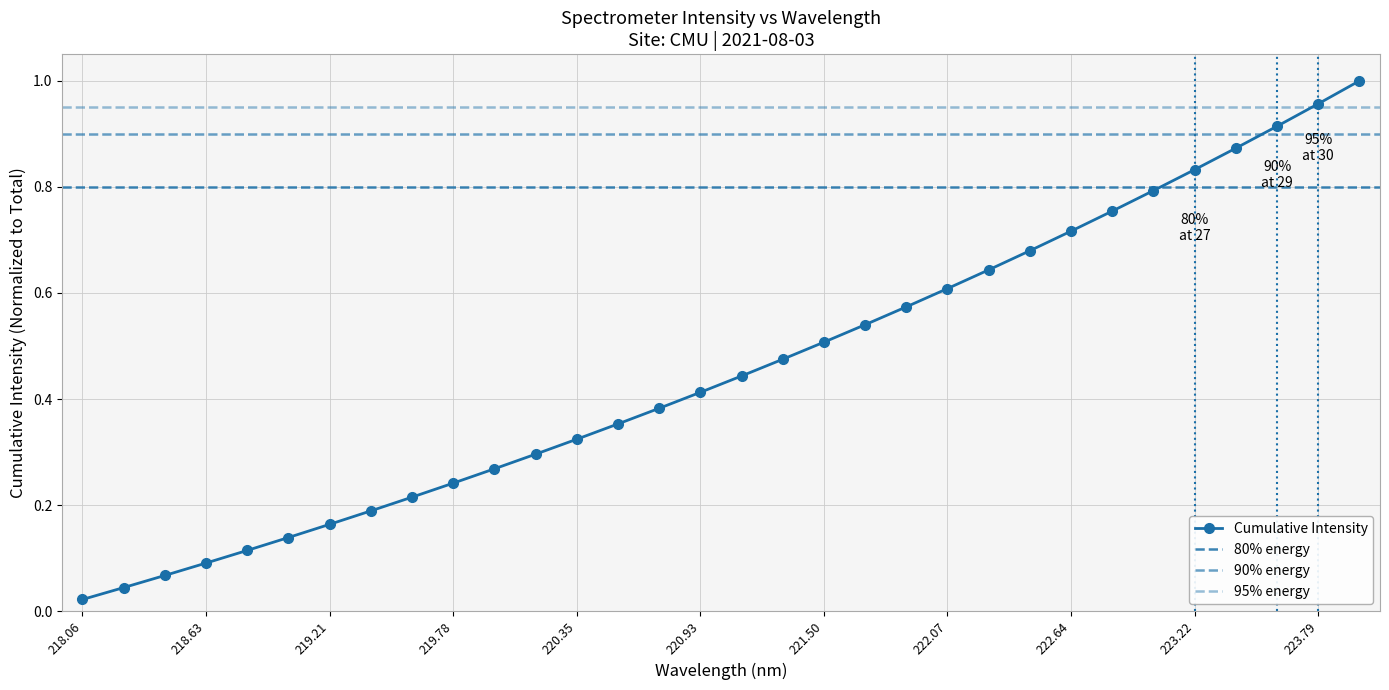

True or false: Cumulative Intensity has more than 1 interior local peaks.

False